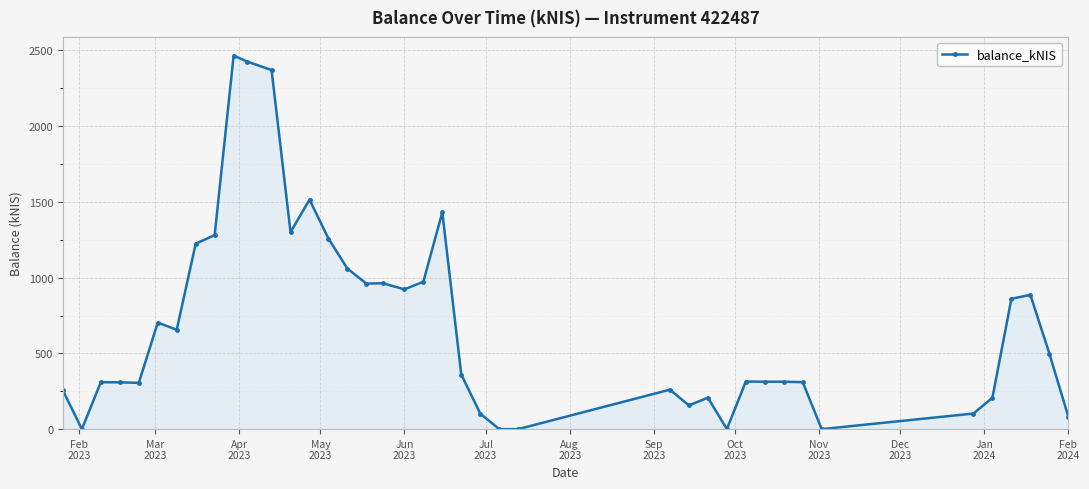

What is the value of the 35th point from the left?

102.9